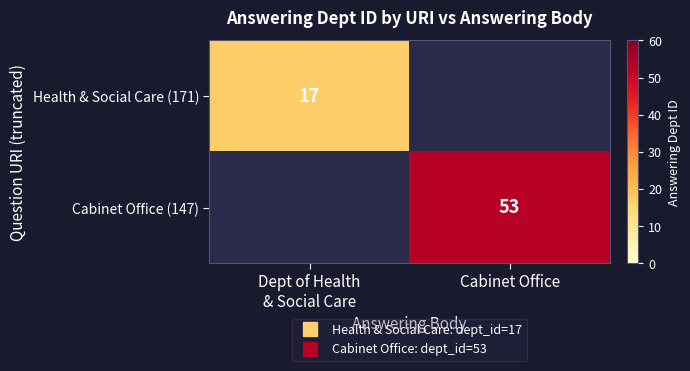

Is the value of Health & Social Care (171) at Dept of Health & Social Care greater than the value of Cabinet Office (147) at Cabinet Office?

No